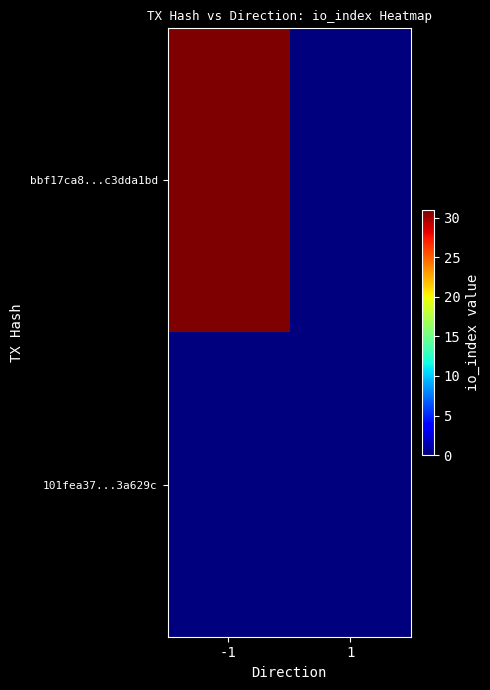

Which series has the largest total across all categories?

bbf17ca8...c3dda1bd